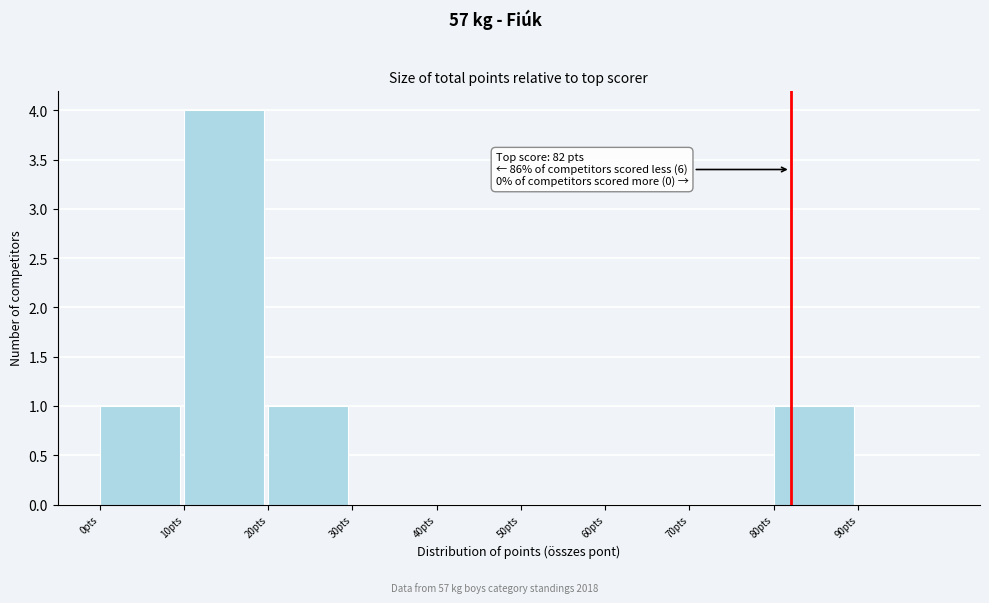

Over which range of the x-axis is the bar tallest?

10 to 20